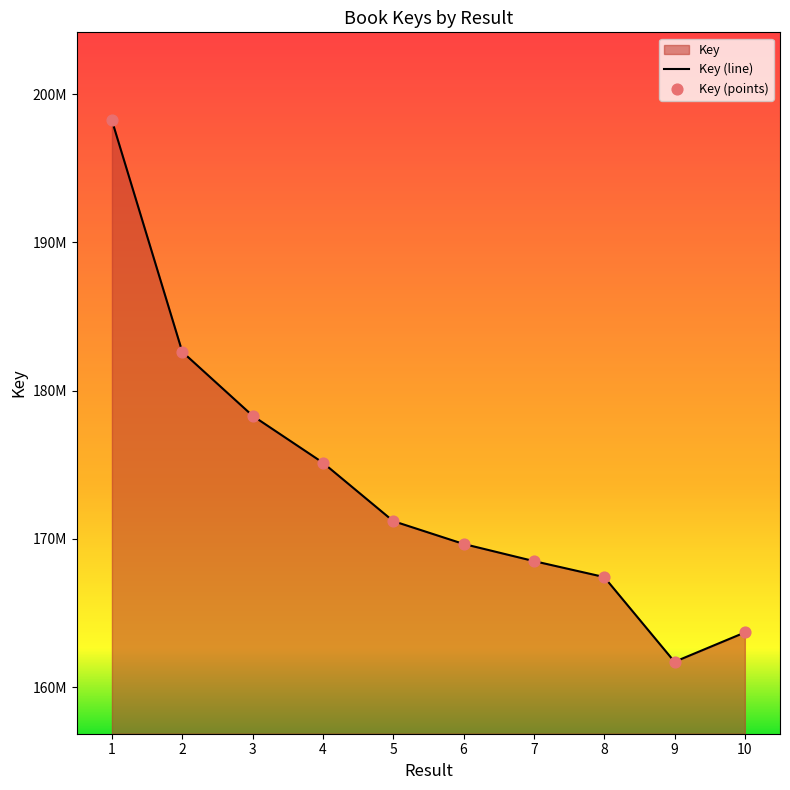

What is the change in value from 2 to 9?

-20912340